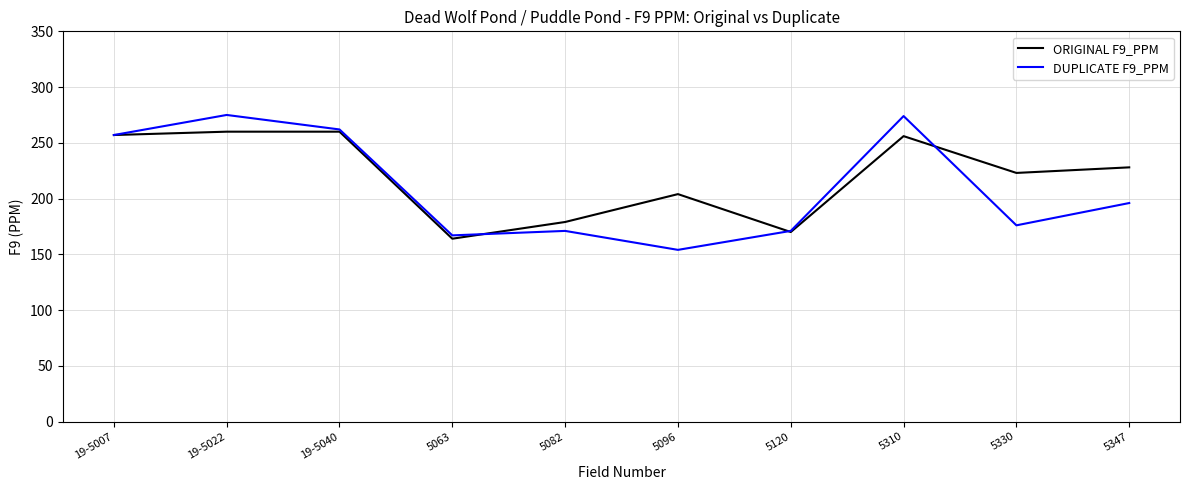

Is the value of ORIGINAL F9_PPM at 5347 greater than the value of DUPLICATE F9_PPM at 5347?

Yes